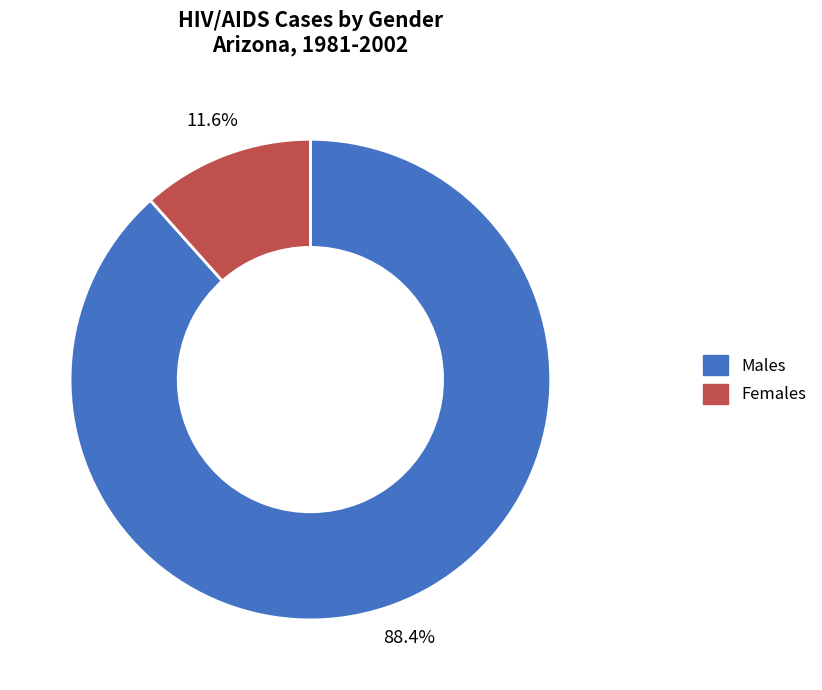

How many slices are in this pie chart?

2